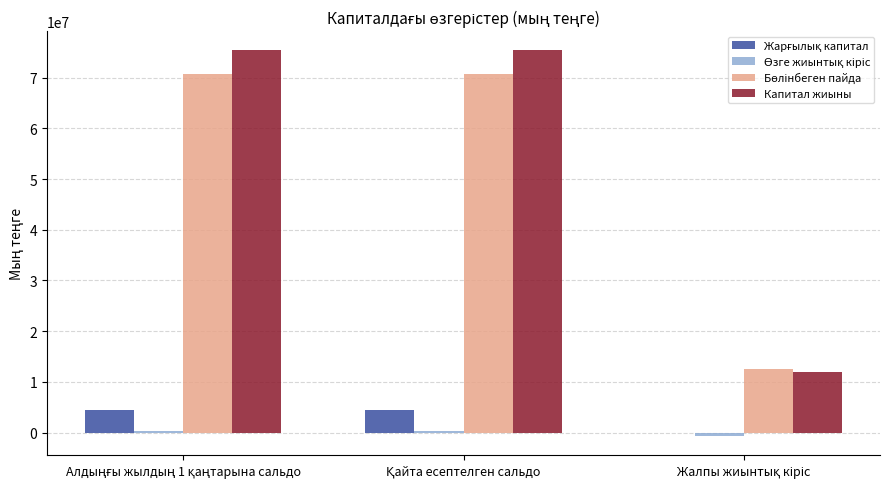

What is the maximum value shown in the chart?

75358851